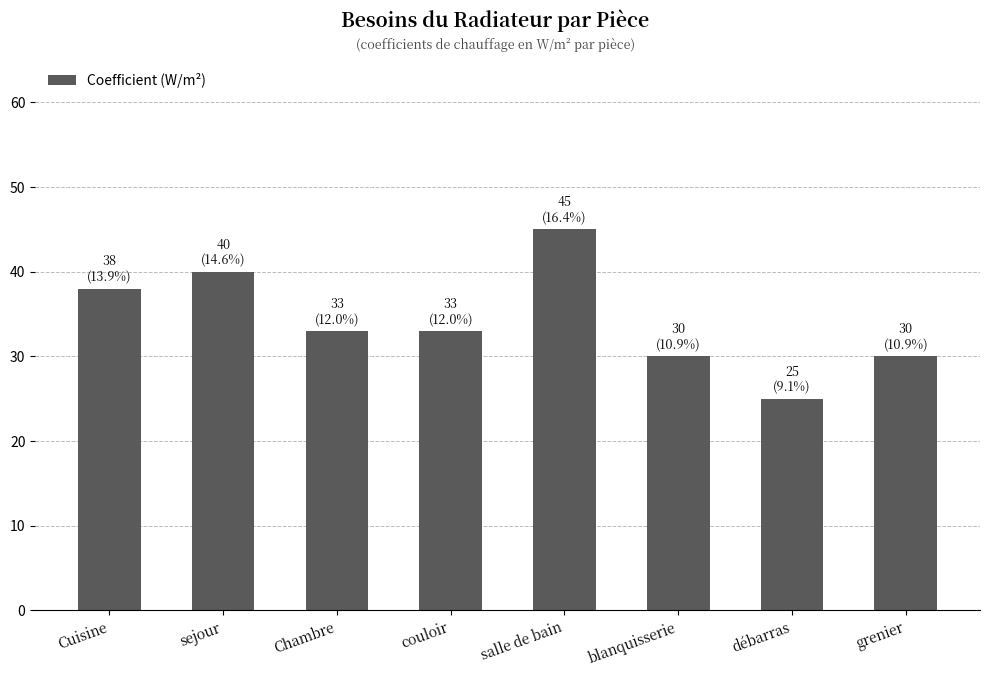

What is the difference between the maximum and second lowest values?

15